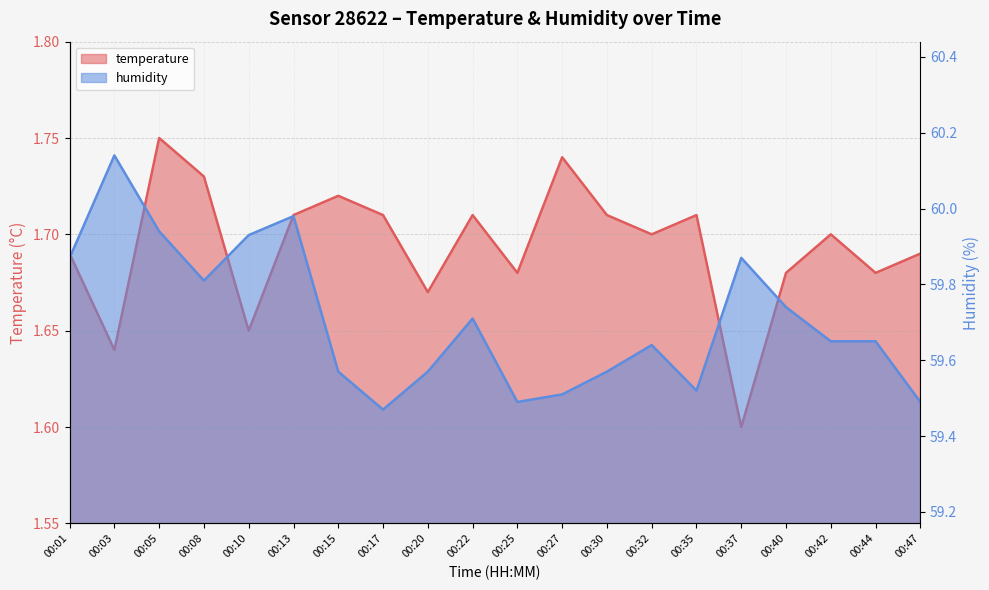

Which series has the widest spread of values?

humidity